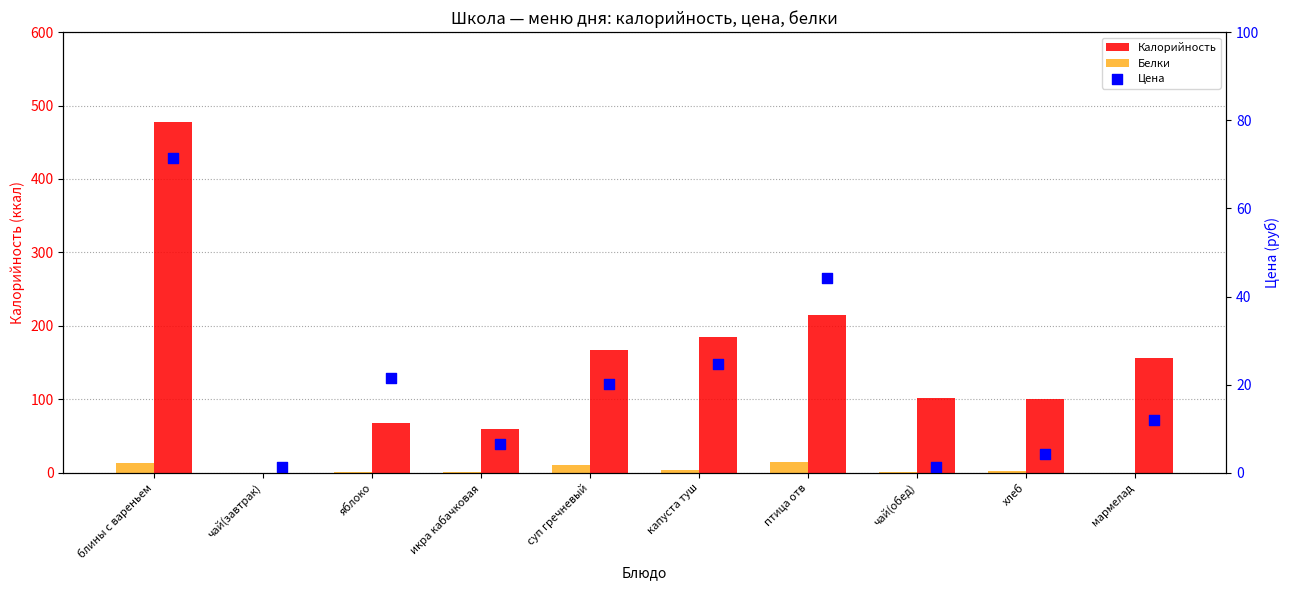

What are all the series names shown in the legend?

Калорийность, Белки, Цена